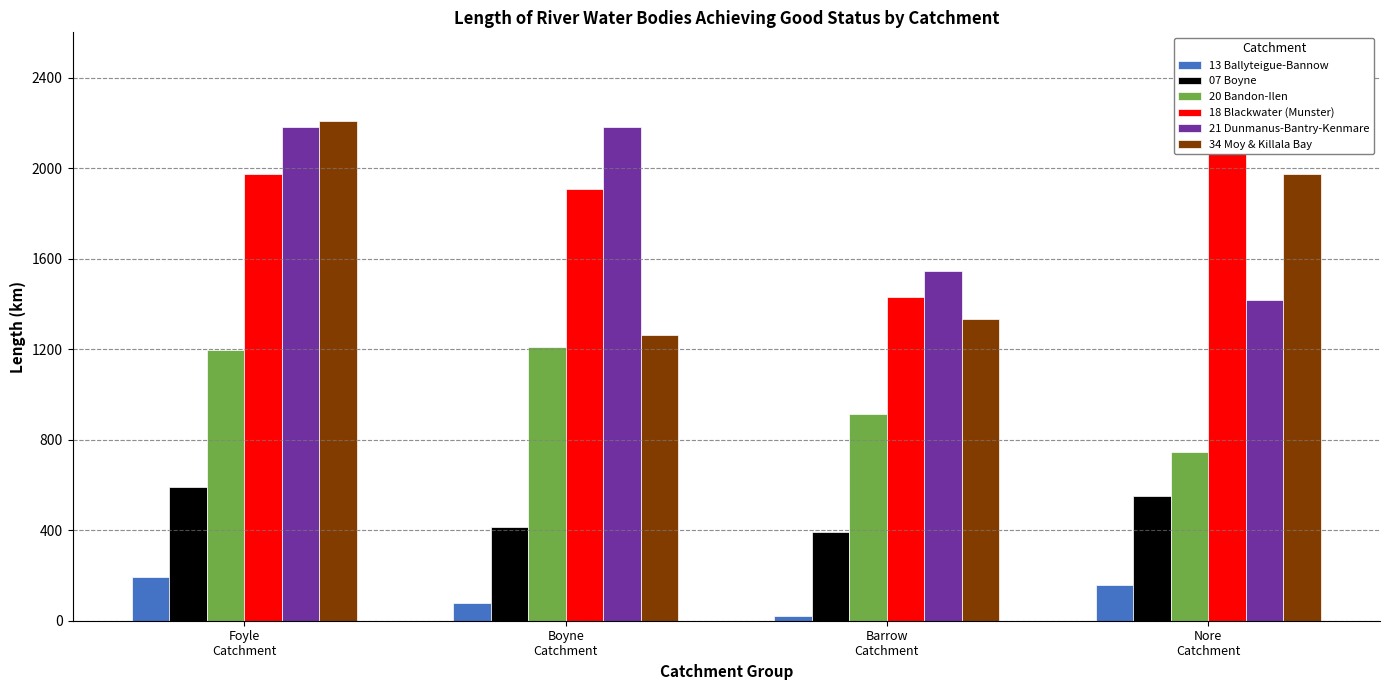

What is the label of the 4th bar from the left?

Nore
Catchment